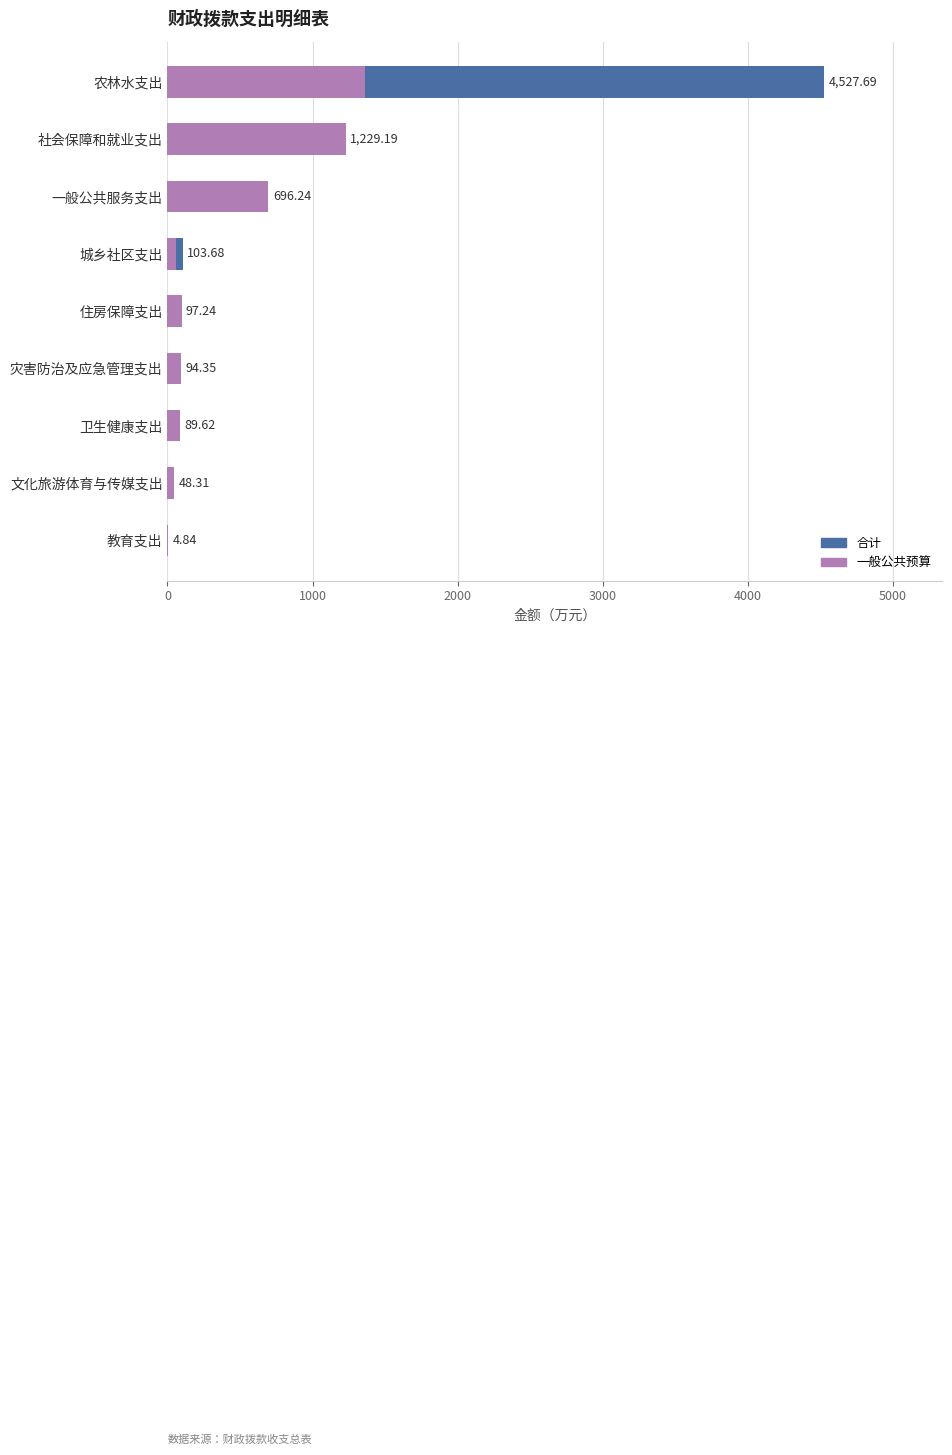

What are all the series names shown in the legend?

合计, 一般公共预算